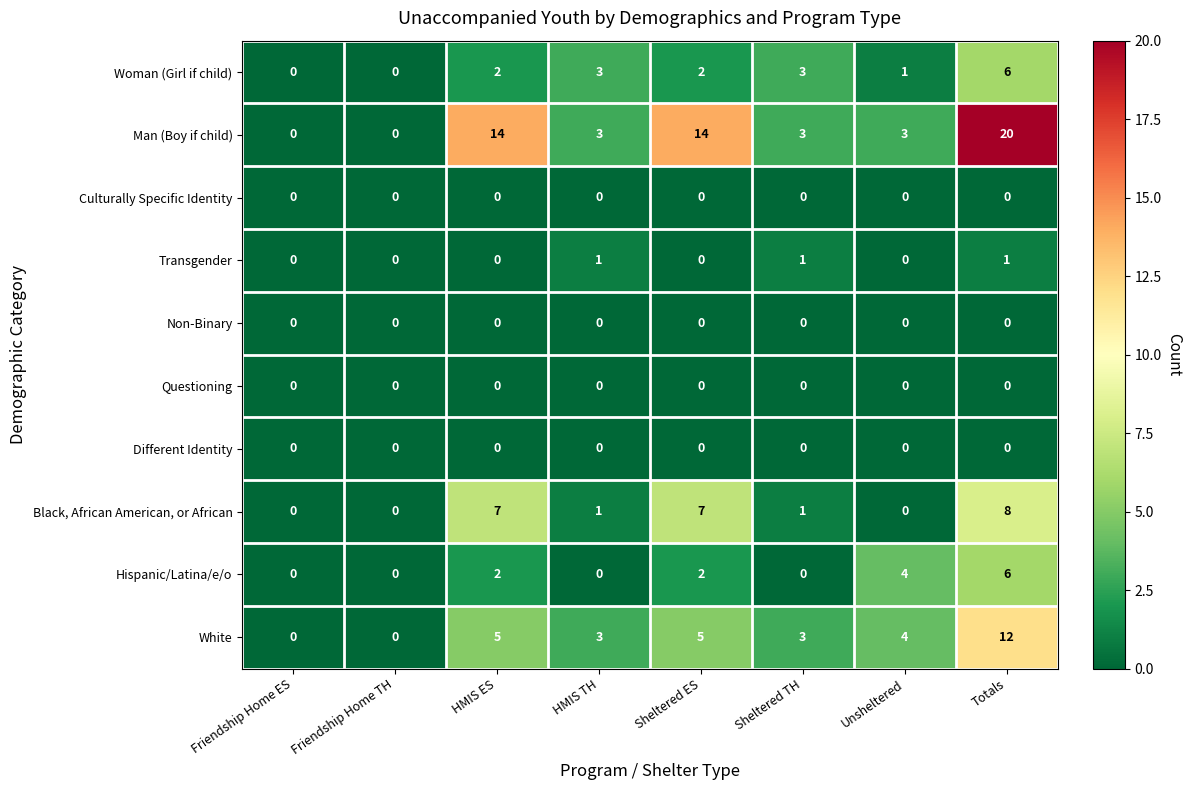

True or false: Woman (Girl if child) has a value of 2 at HMIS ES.

True